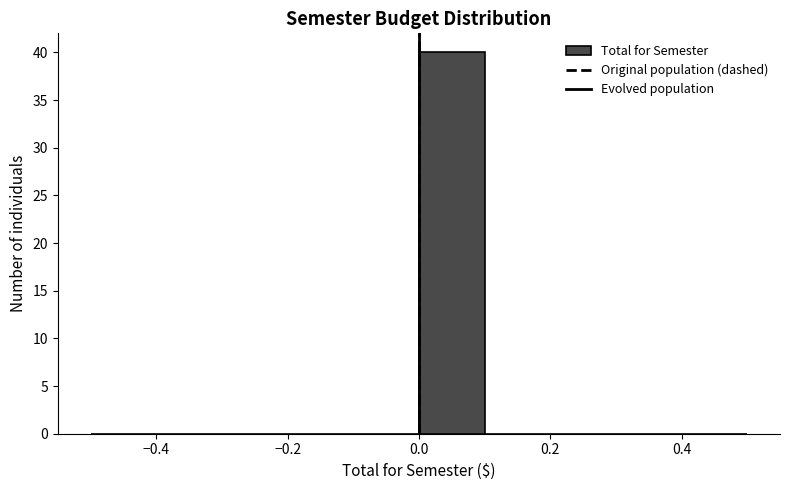

How tall is the bar that spans 0.0 to 0.1 on the x-axis? The values are not printed on the chart, so give them approximately, as read against the axis.

40